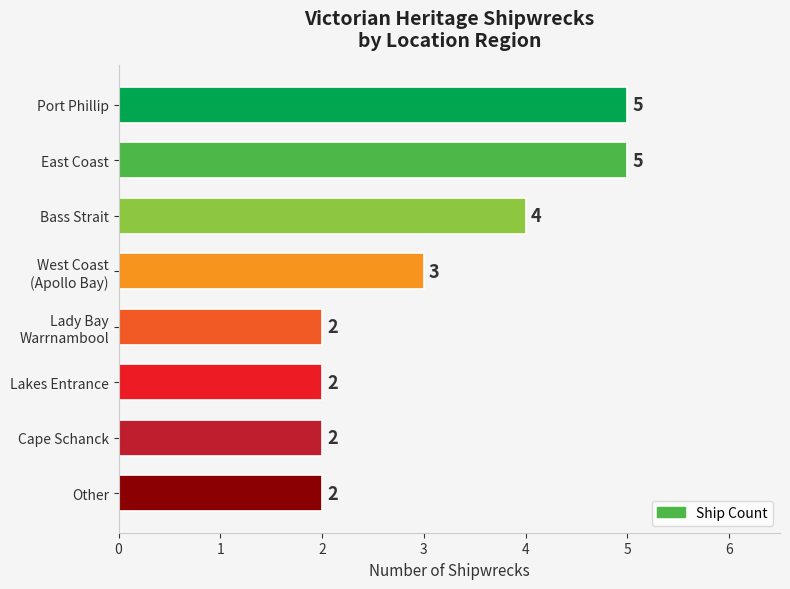

Count the values in the range 2 to 5.

8